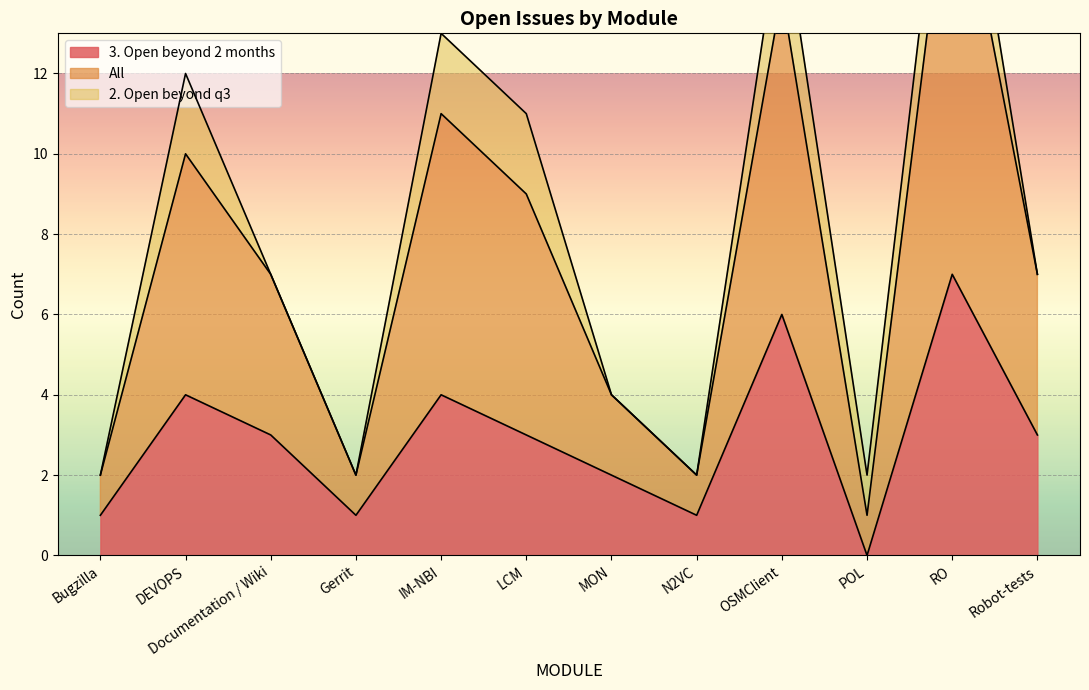

True or false: 3. Open beyond 2 months has a value of 4 at POL.

False